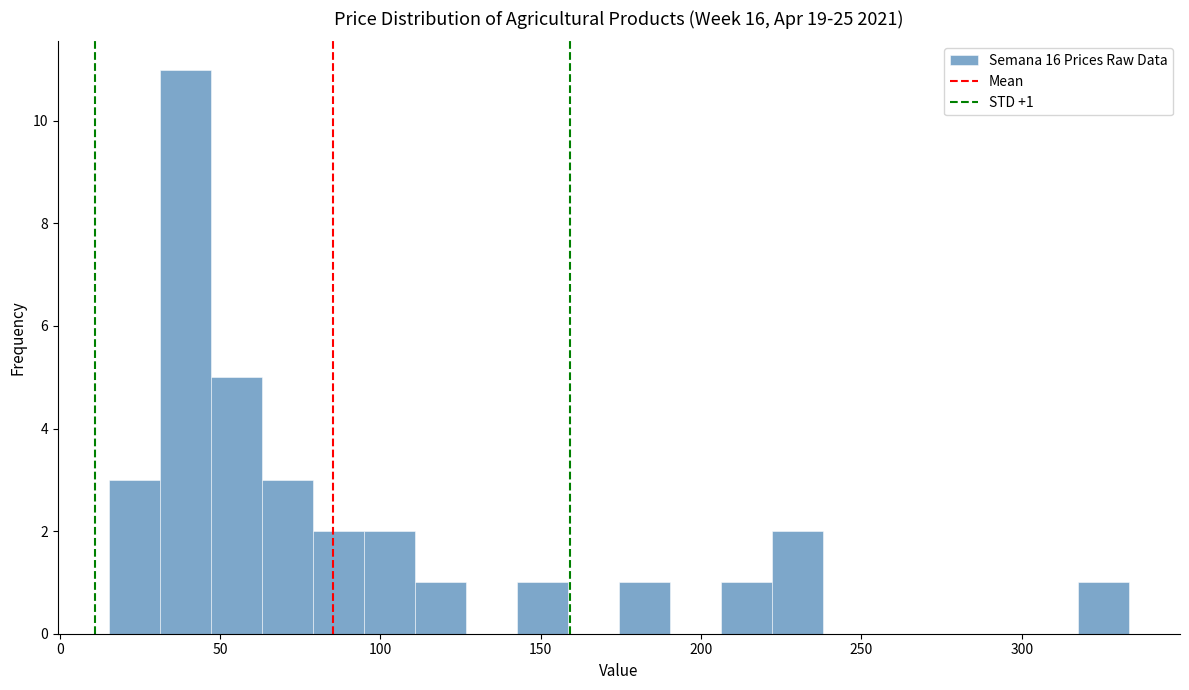

Around what value on the x-axis is the tallest bar? Give the approximate position of its centre, as read against the axis.

40